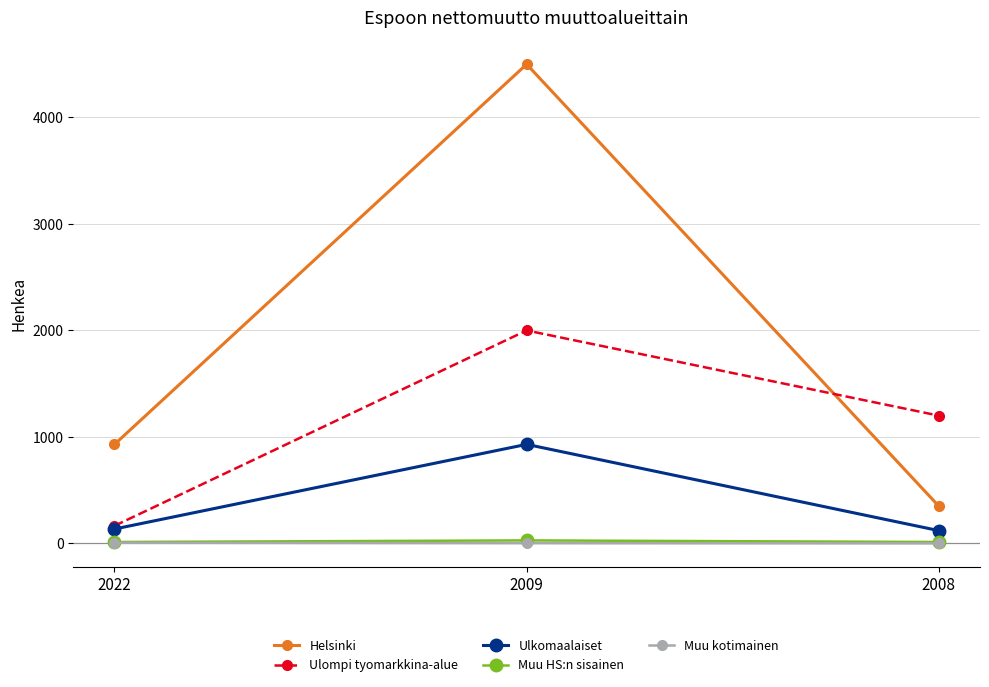

At which label does Ulompi tyomarkkina-alue reach its peak?

2009